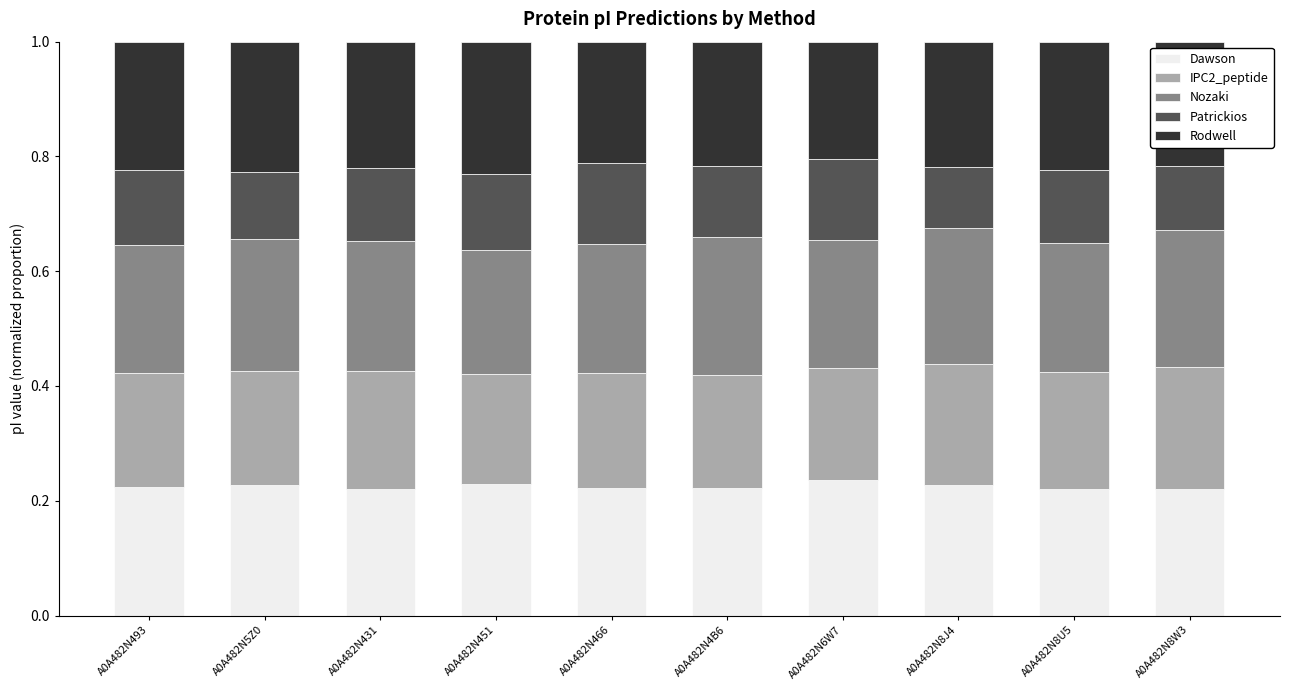

What are all the series names shown in the legend?

Dawson, IPC2_peptide, Nozaki, Patrickios, Rodwell